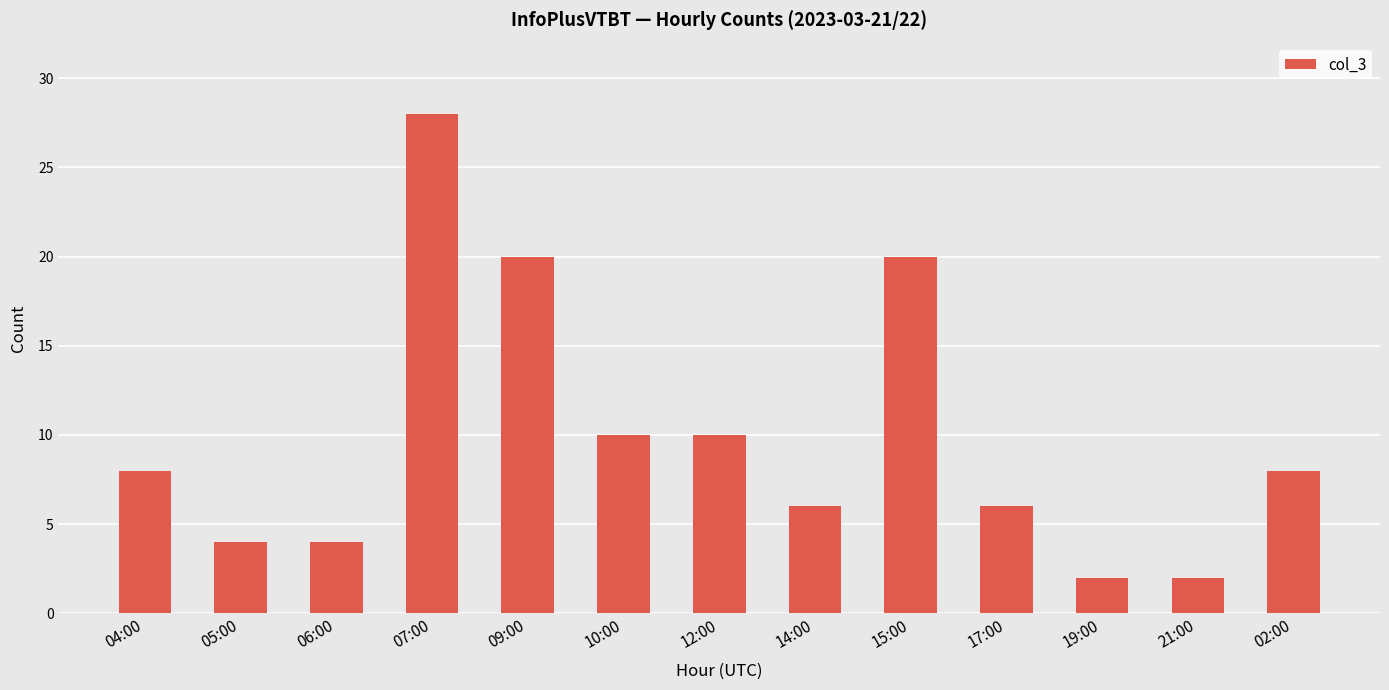

What is the minimum value shown in the chart?

2